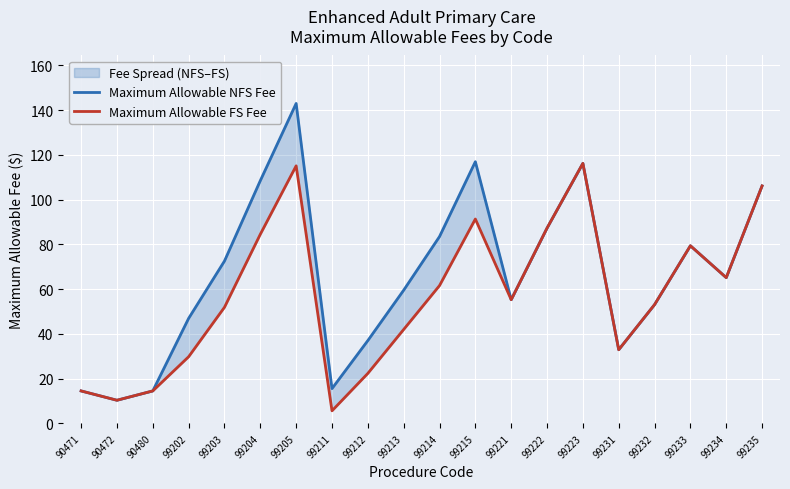

What is the greatest value displayed?

143.0